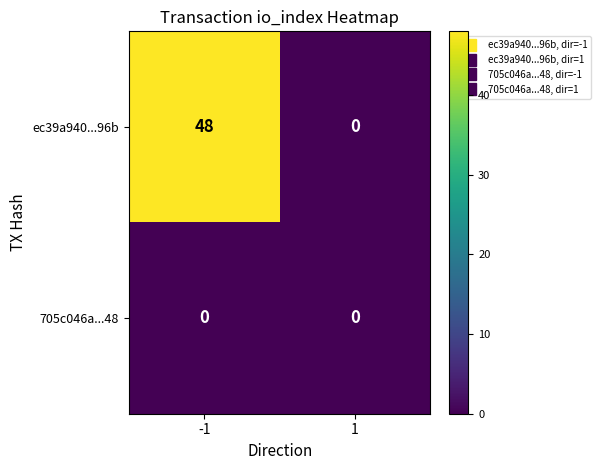

Reading left to right, extract all data points from this chart.

ec39a940...96b: 48	0
705c046a...48: 0	0